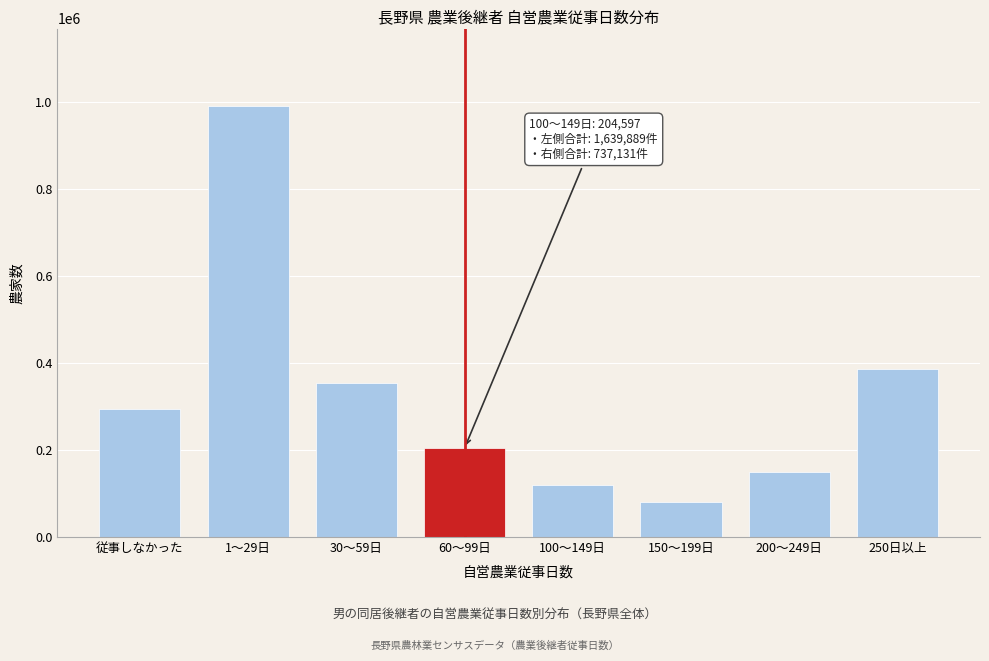

Reading right to left, what are all the values shown in this chart?

250日以上=387603	200～249日=149041	150～199日=80445	100～149日=120042	60～99日=204597	30～59日=354969	1～29日=991113	従事しなかった=293807